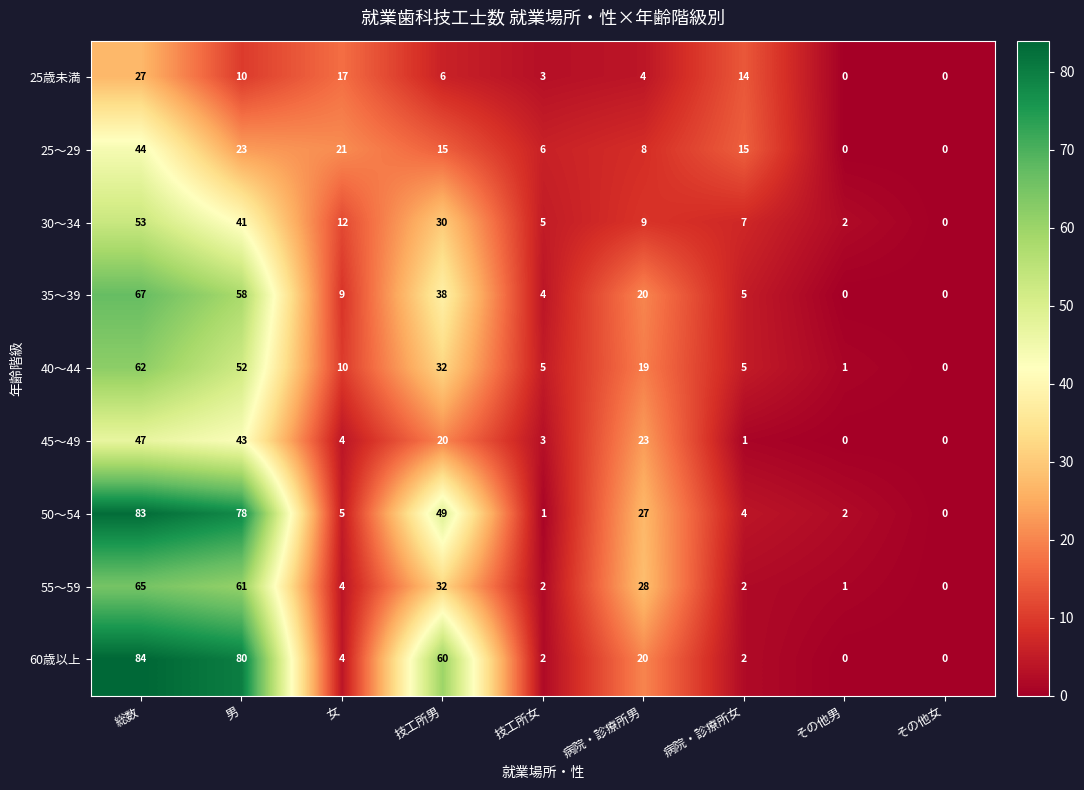

Where is 25歳未満 nearest to the value 13?

病院・診療所女